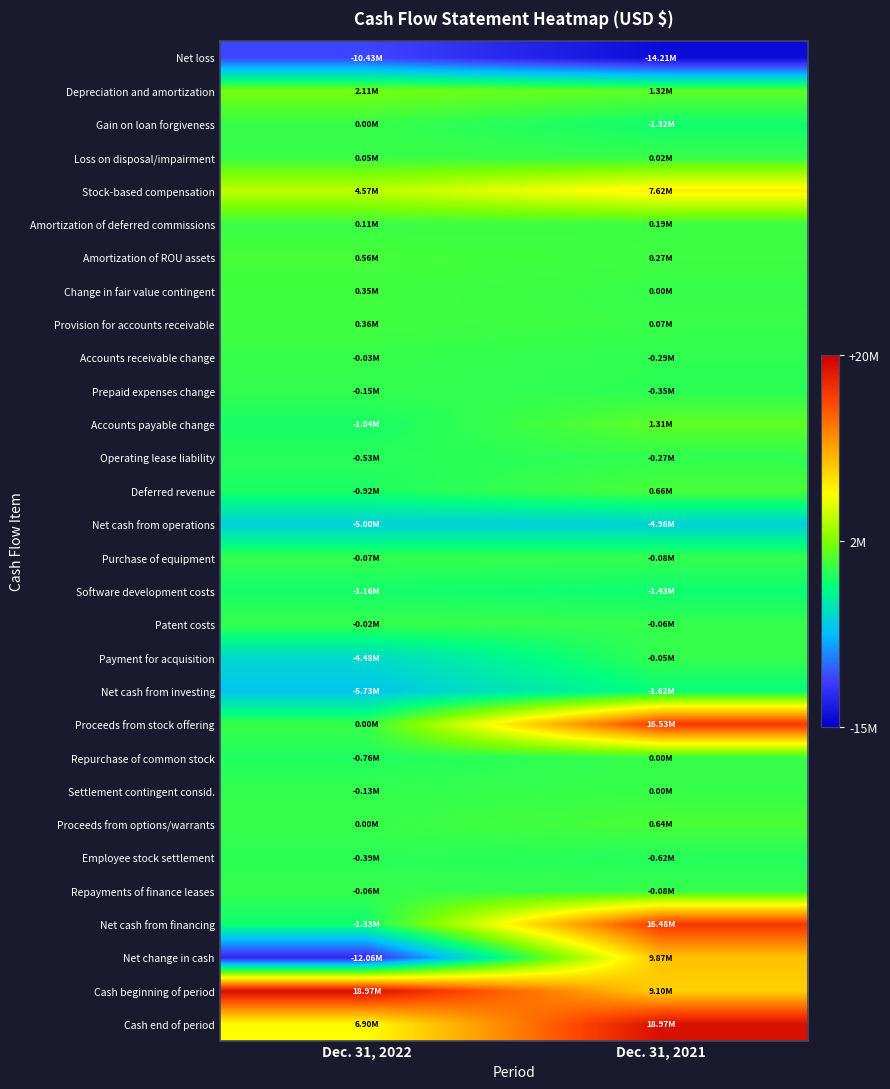

Reading left to right, extract all data points from this chart.

Net loss: Dec. 31, 2022=-10433000	Dec. 31, 2021=-14209000
Depreciation and amortization: Dec. 31, 2022=2111000	Dec. 31, 2021=1322000
Gain on loan forgiveness: Dec. 31, 2022=0	Dec. 31, 2021=-1316000
Loss on disposal/impairment: Dec. 31, 2022=51000	Dec. 31, 2021=22000
Stock-based compensation: Dec. 31, 2022=4566000	Dec. 31, 2021=7616000
Amortization of deferred commissions: Dec. 31, 2022=113000	Dec. 31, 2021=189000
Amortization of ROU assets: Dec. 31, 2022=556000	Dec. 31, 2021=265000
Change in fair value contingent: Dec. 31, 2022=346000	Dec. 31, 2021=0
Provision for accounts receivable: Dec. 31, 2022=356000	Dec. 31, 2021=73000
Accounts receivable change: Dec. 31, 2022=-26000	Dec. 31, 2021=-288000
Prepaid expenses change: Dec. 31, 2022=-151000	Dec. 31, 2021=-355000
Accounts payable change: Dec. 31, 2022=-1045000	Dec. 31, 2021=1312000
Operating lease liability: Dec. 31, 2022=-528000	Dec. 31, 2021=-273000
Deferred revenue: Dec. 31, 2022=-915000	Dec. 31, 2021=662000
Net cash from operations: Dec. 31, 2022=-4999000	Dec. 31, 2021=-4980000
Purchase of equipment: Dec. 31, 2022=-72000	Dec. 31, 2021=-82000
Software development costs: Dec. 31, 2022=-1160000	Dec. 31, 2021=-1425000
Patent costs: Dec. 31, 2022=-17000	Dec. 31, 2021=-64000
Payment for acquisition: Dec. 31, 2022=-4484000	Dec. 31, 2021=-53000
Net cash from investing: Dec. 31, 2022=-5733000	Dec. 31, 2021=-1624000
Proceeds from stock offering: Dec. 31, 2022=0	Dec. 31, 2021=16534000
Repurchase of common stock: Dec. 31, 2022=-756000	Dec. 31, 2021=0
Settlement contingent consid.: Dec. 31, 2022=-132000	Dec. 31, 2021=0
Proceeds from options/warrants: Dec. 31, 2022=0	Dec. 31, 2021=644000
Employee stock settlement: Dec. 31, 2022=-385000	Dec. 31, 2021=-622000
Repayments of finance leases: Dec. 31, 2022=-57000	Dec. 31, 2021=-81000
Net cash from financing: Dec. 31, 2022=-1330000	Dec. 31, 2021=16475000
Net change in cash: Dec. 31, 2022=-12062000	Dec. 31, 2021=9871000
Cash beginning of period: Dec. 31, 2022=18966000	Dec. 31, 2021=9095000
Cash end of period: Dec. 31, 2022=6904000	Dec. 31, 2021=18966000